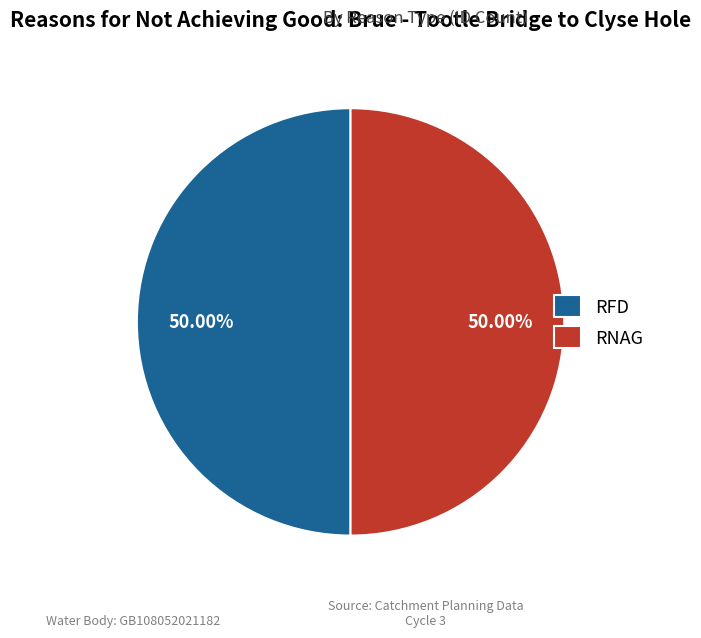

Approximately how many times larger is the value at RNAG compared to RFD?

1.0